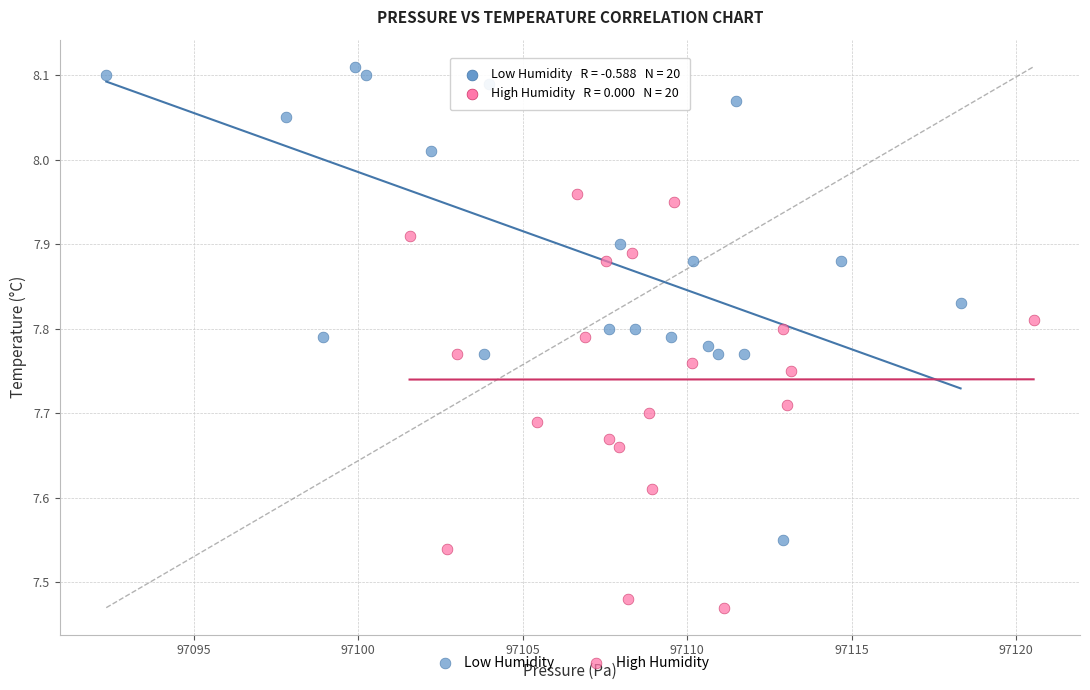

Which series contains the lowest Y value?

High Humidity